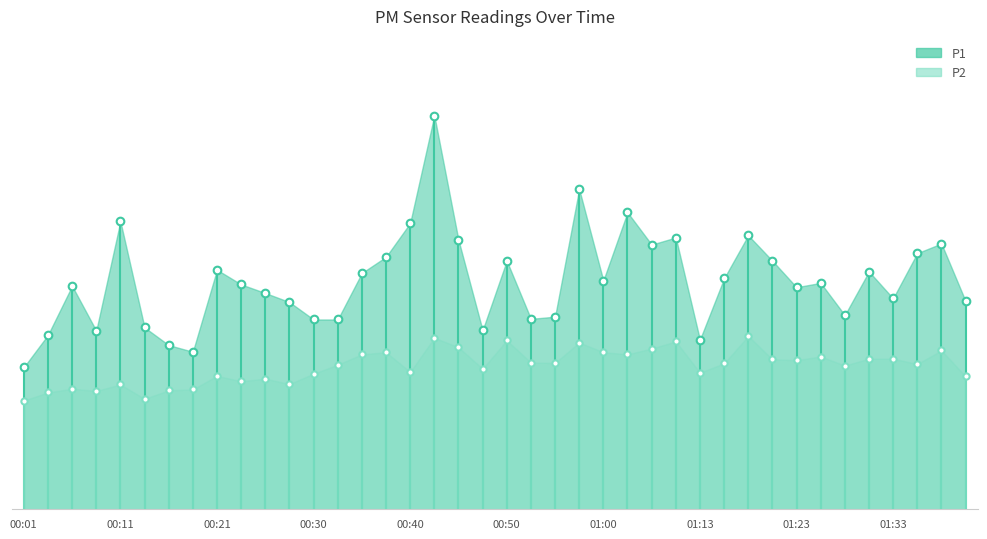

How many interior local valleys does the P1 series have?

10